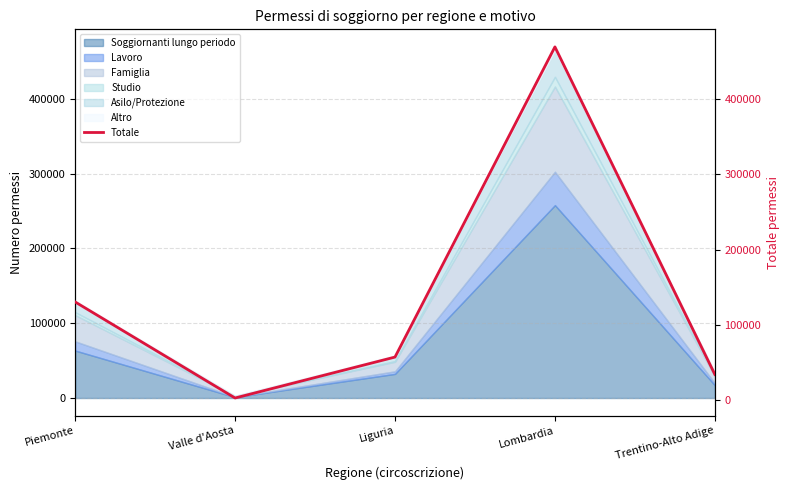

True or false: there are more than 1 points higher than both neighbors.

False